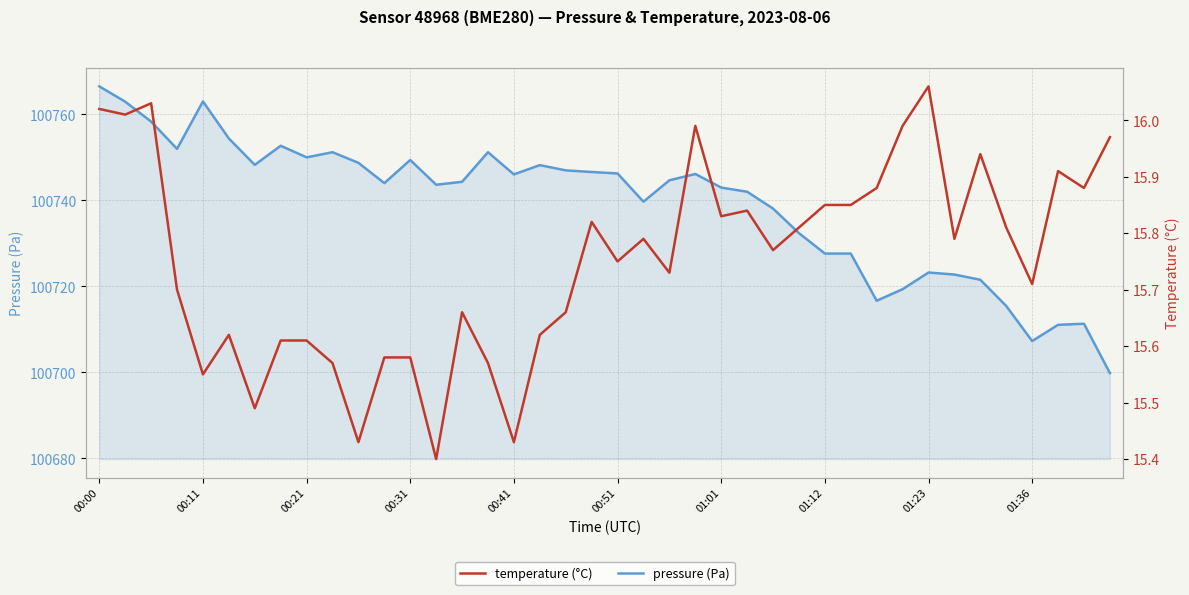

Count the number of data series in this chart.

2